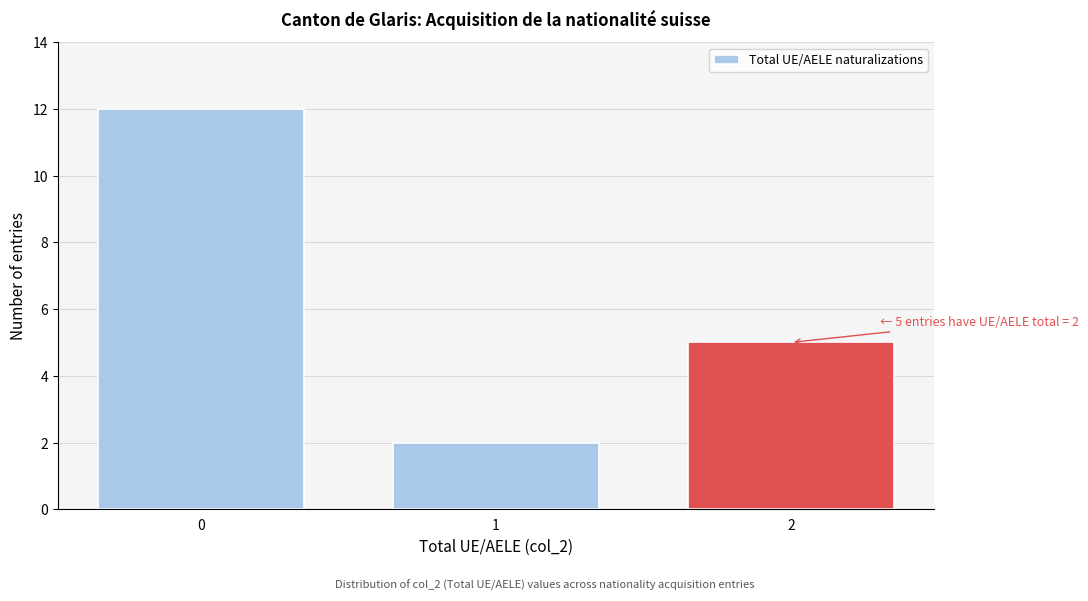

Reading left to right, list all the values displayed in this chart.

0=12	1=2	2=5